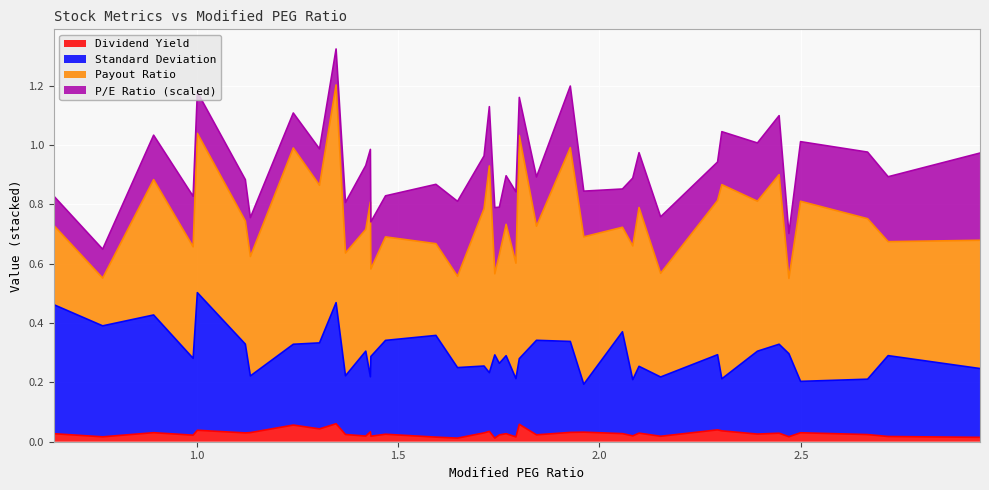

What are all the series names shown in the legend?

Dividend Yield, Standard Deviation, Payout Ratio, P/E Ratio (scaled)